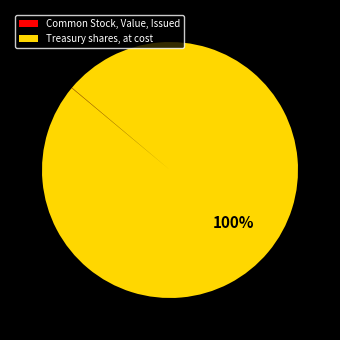

Does Treasury shares, at cost represent more than half of the total?

Yes